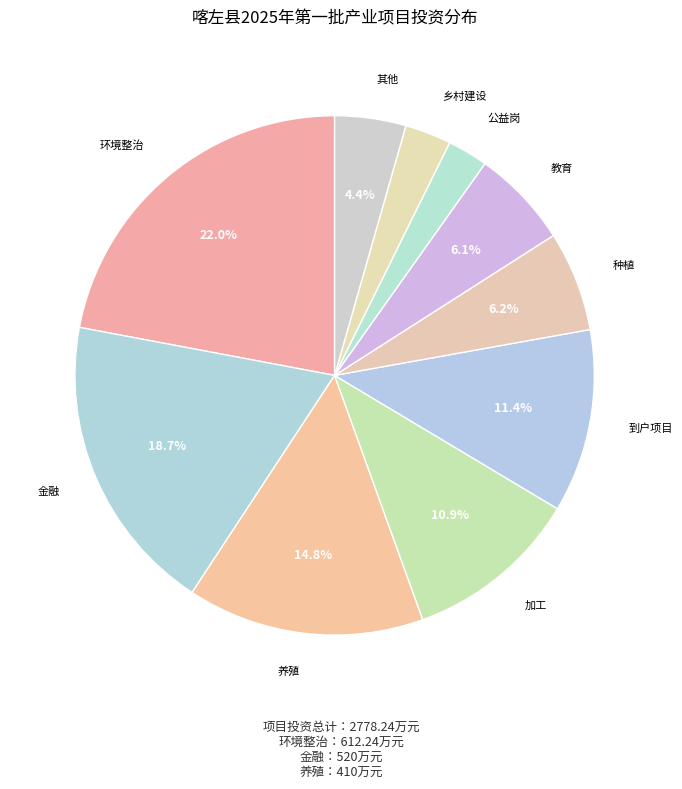

What is the largest slice in the pie chart?

环境整治